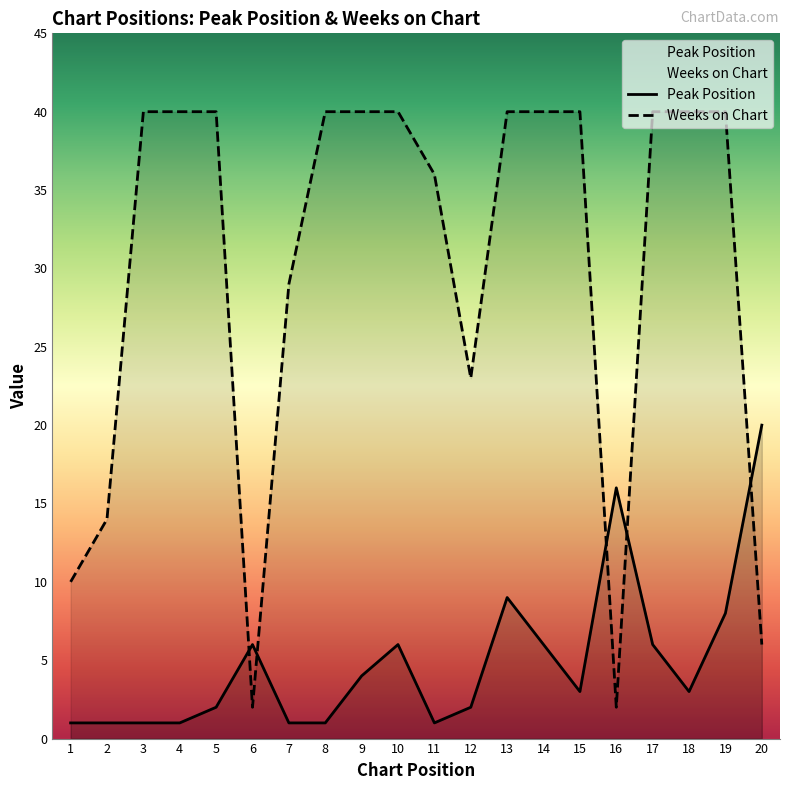

What is the value of the Weeks on Chart point at the 2nd from the left?

14